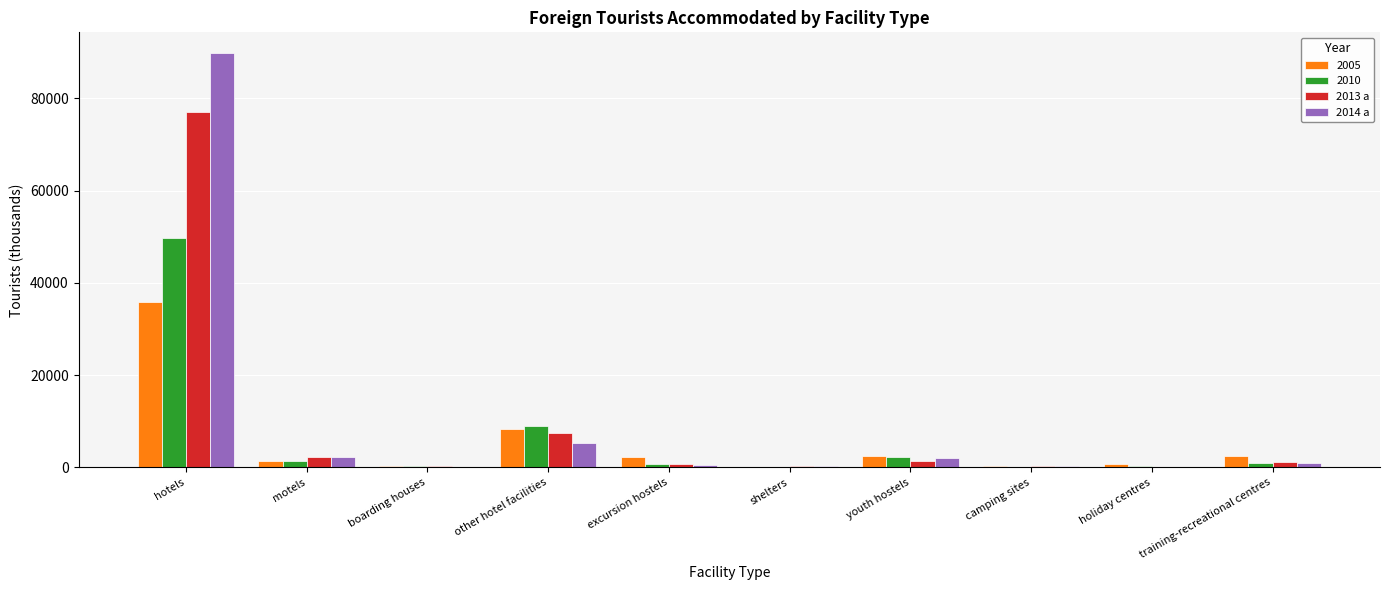

Are the bars grouped side by side (vs. stacked)?

Yes